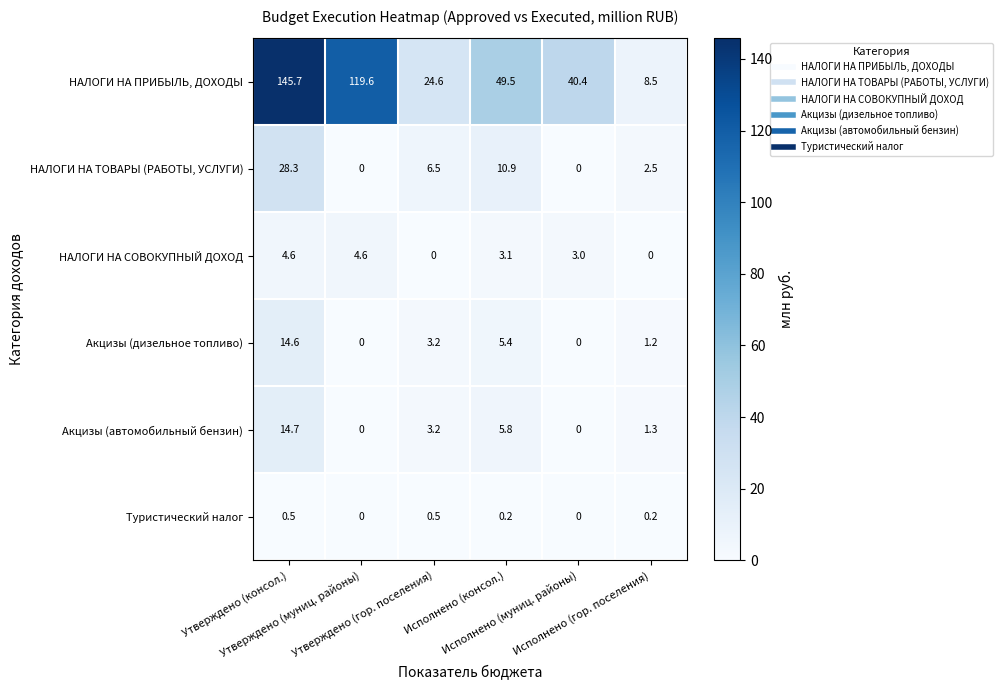

What is the difference between the maximum and minimum values in the НАЛОГИ НА ПРИБЫЛЬ, ДОХОДЫ series?

137.2